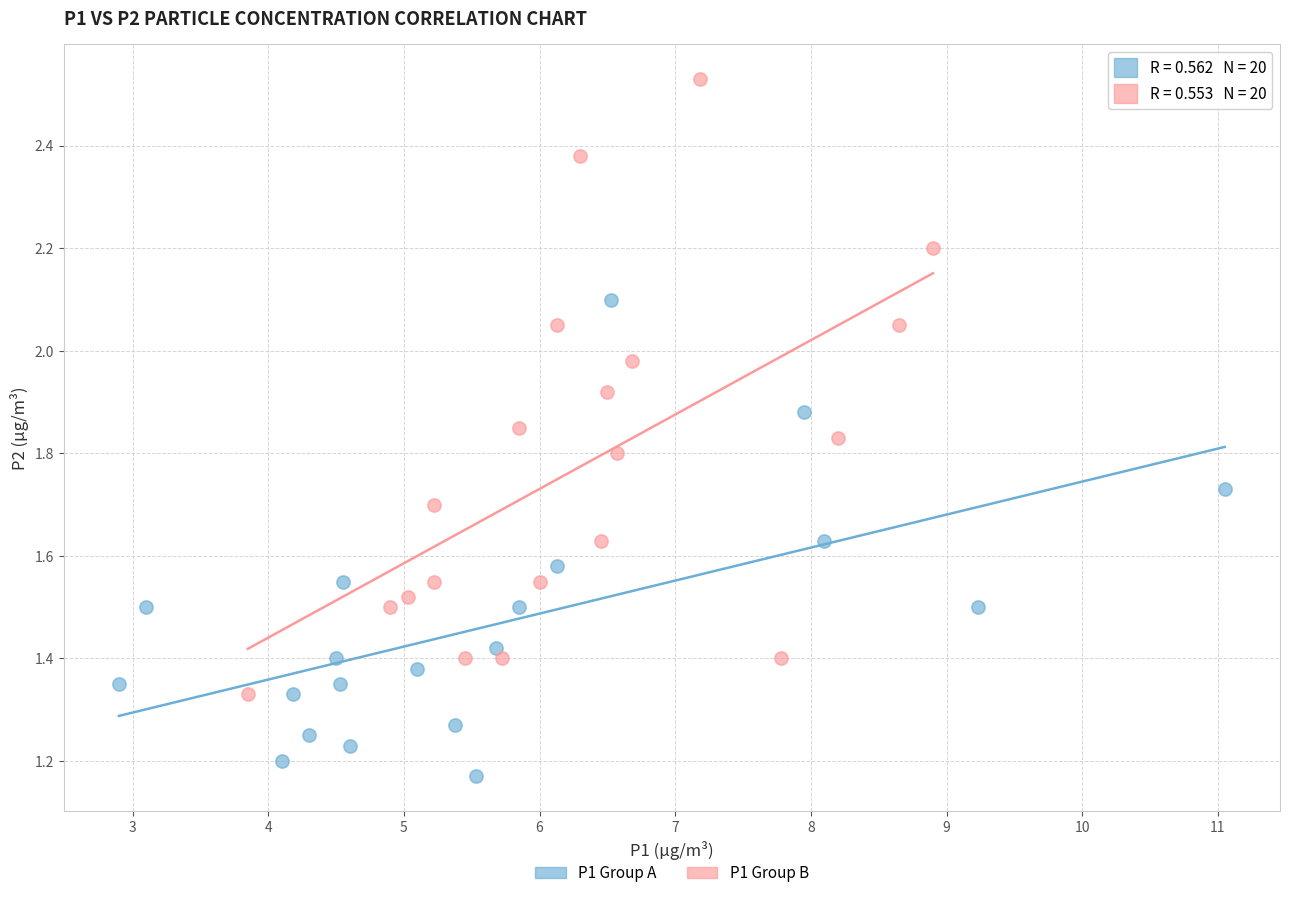

Which series has the widest spread of Y values?

P1 Group B